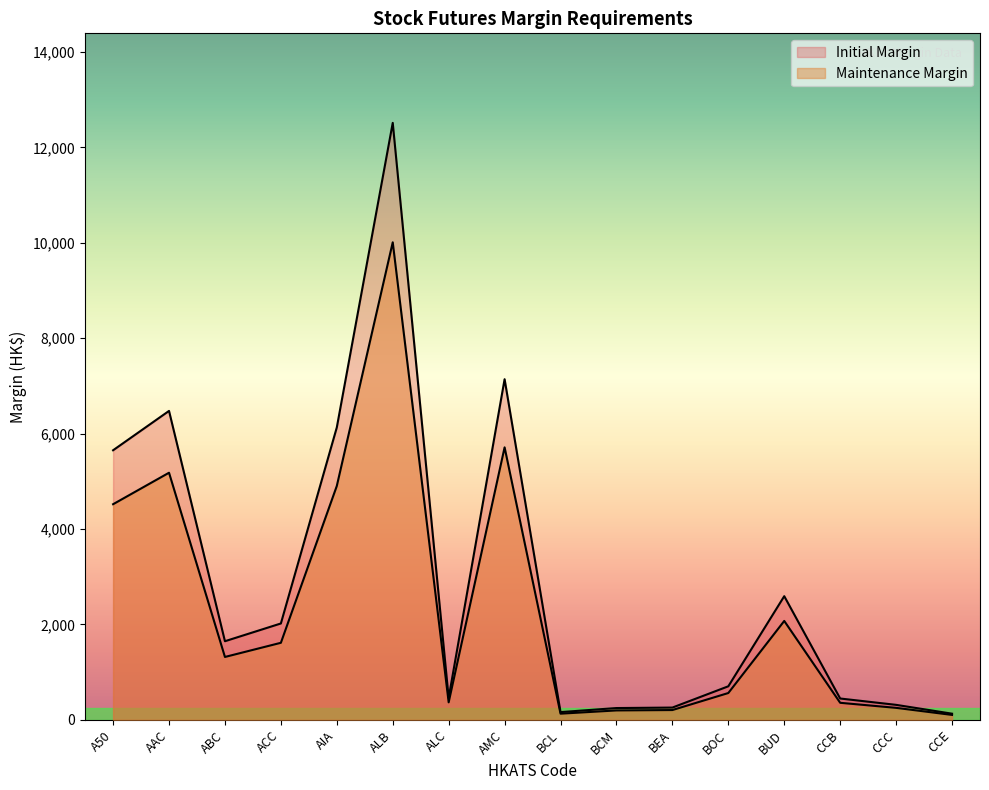

Which series has the largest total across all categories?

Initial Margin